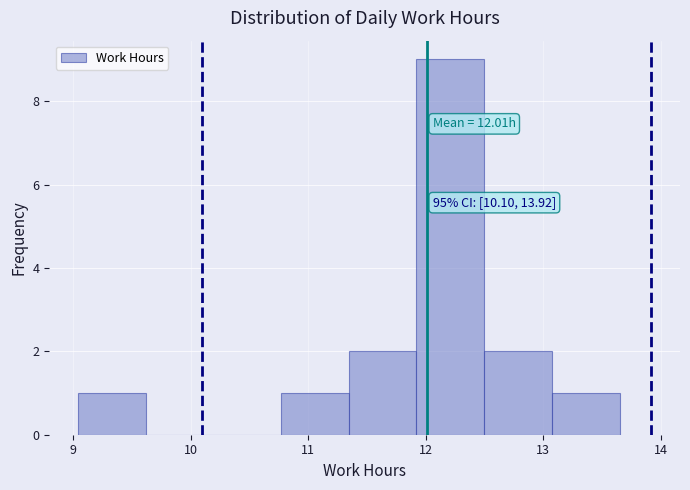

Over which range of the x-axis is the bar tallest?

11.9 to 12.5